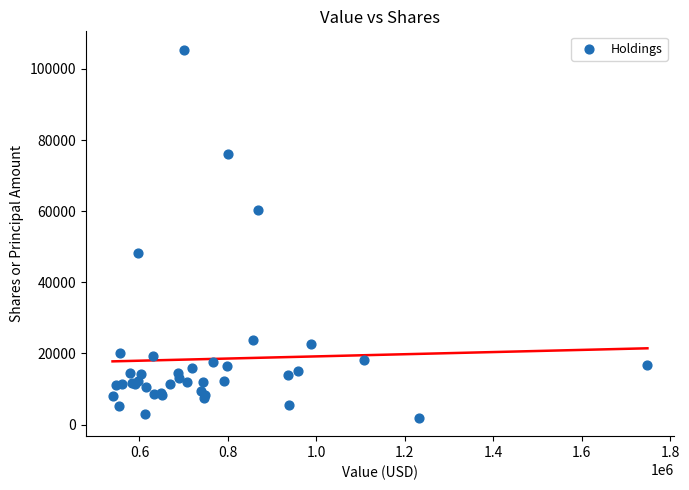

What Y value in the scatter plot is closest to 53646?

48224